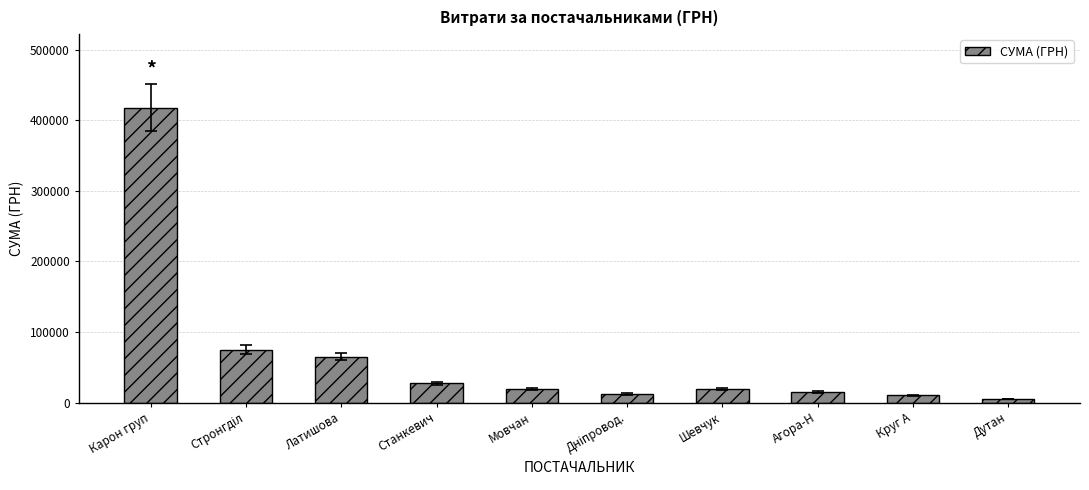

What is the value of the 4th bar from the left?

27210.0